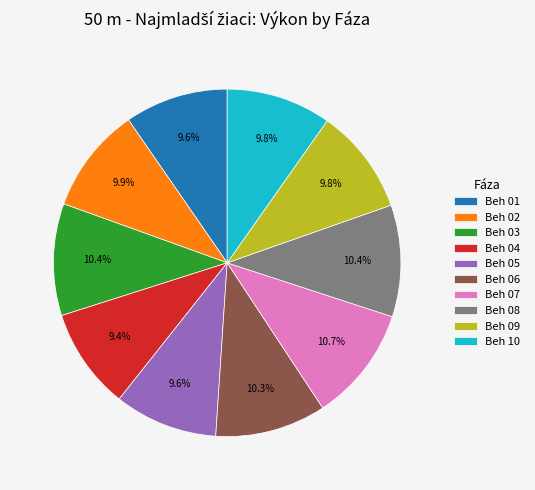

Does any single category account for the majority?

No